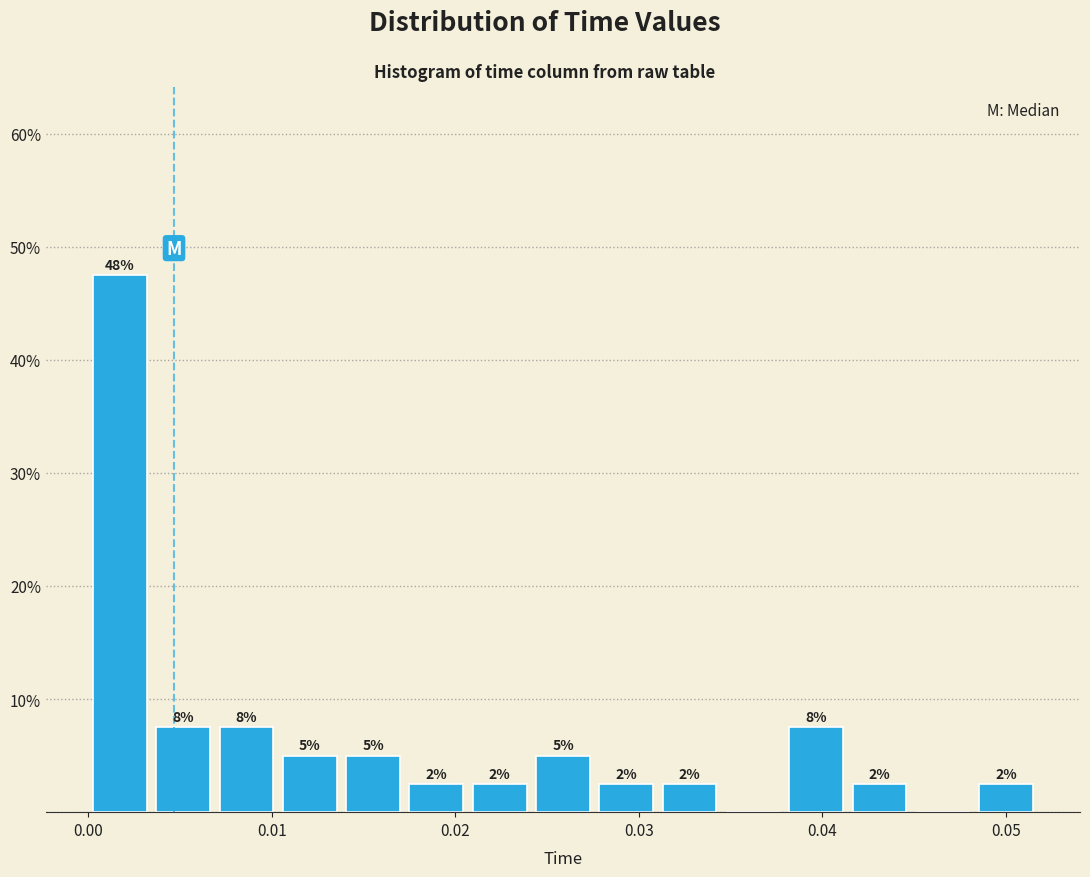

Around what value on the x-axis is the tallest bar? Give the approximate position of its centre, as read against the axis.

0.002